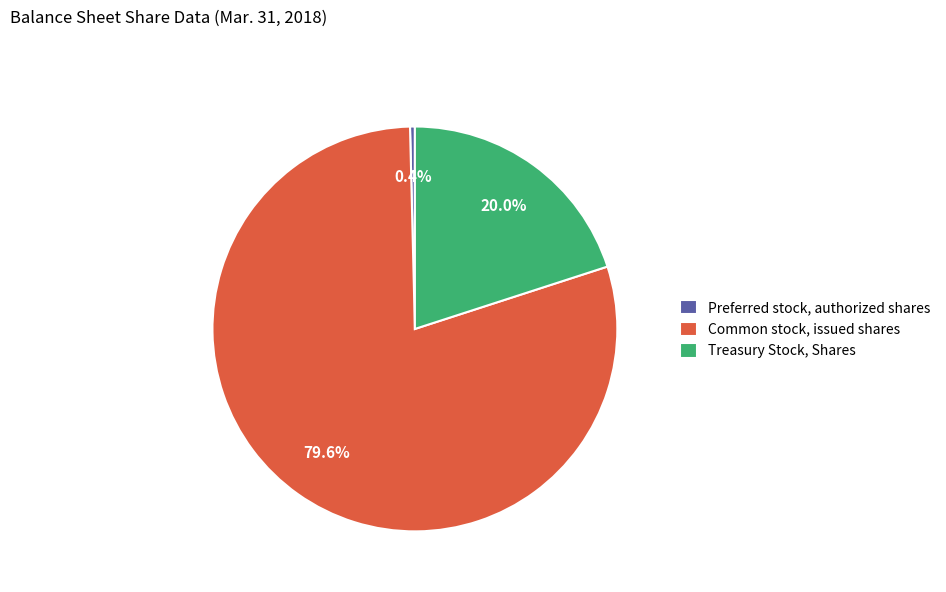

What is the ratio of the value at Common stock, issued shares to the value at Preferred stock, authorized shares?

206.5